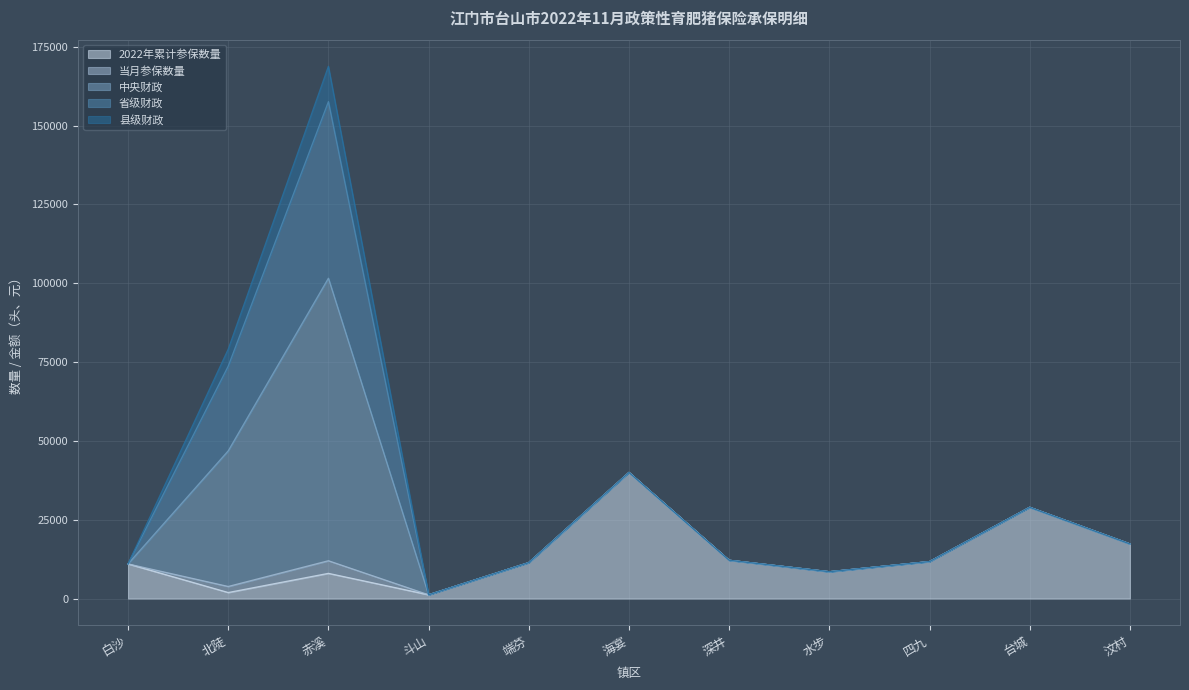

What is the total value across all series at 斗山?

1200